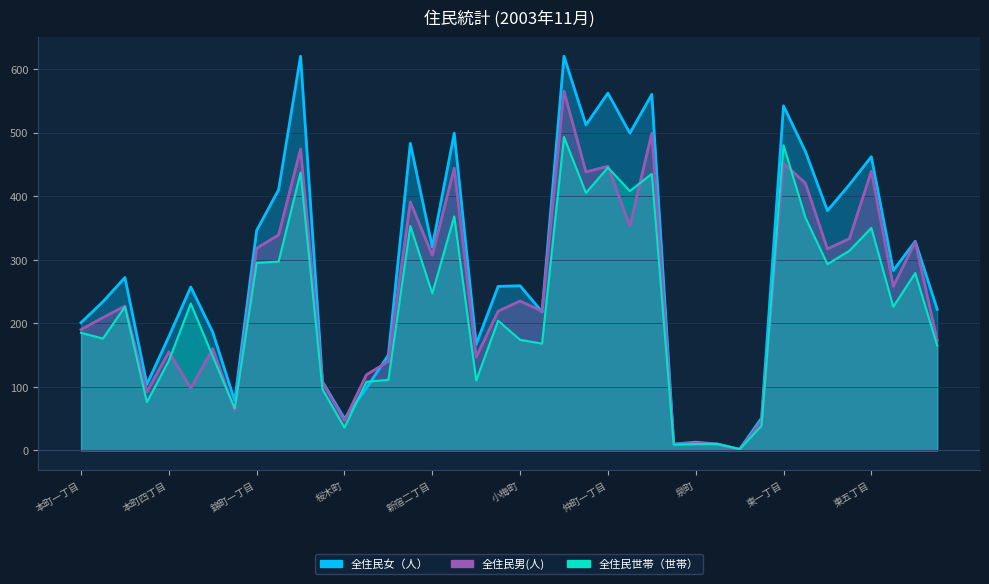

In 全住民世帯（世帯）, how many points are higher than both neighbors (excluding endpoints)?

12